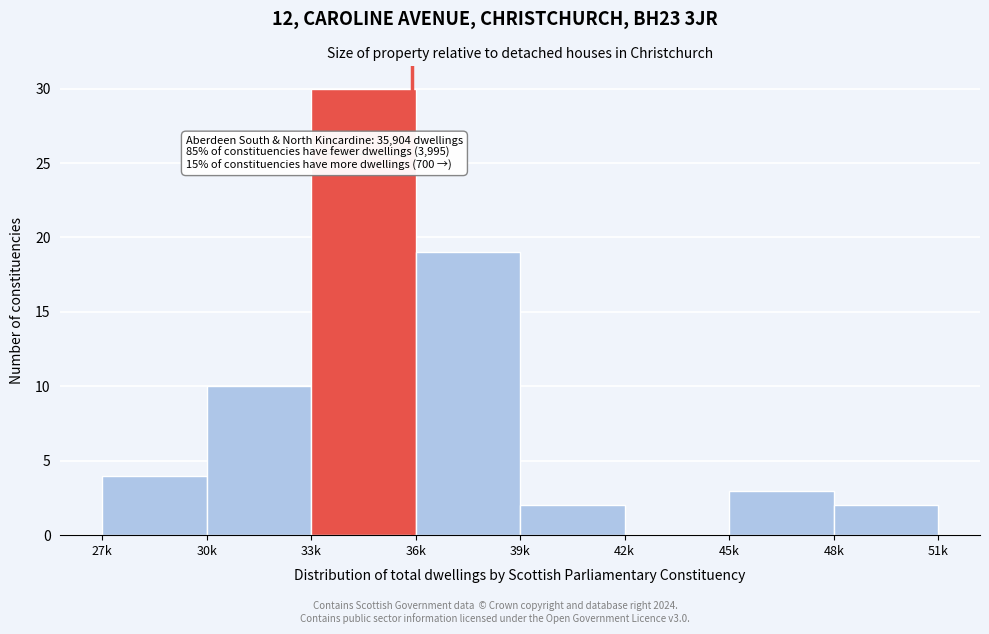

Reading left to right, transcribe all the data shown in this chart.

27k=4	30k=10	33k=30	36k=19	39k=2	42k=0	45k=3	48k=2